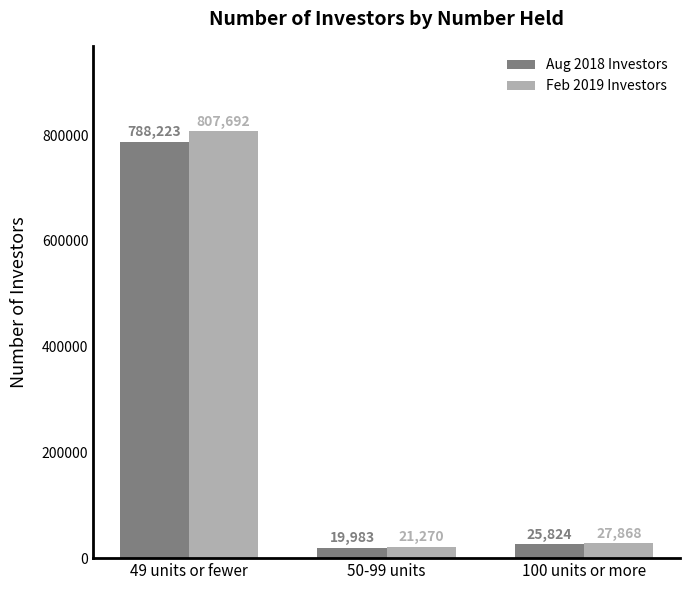

How many bars are there in each group?

2